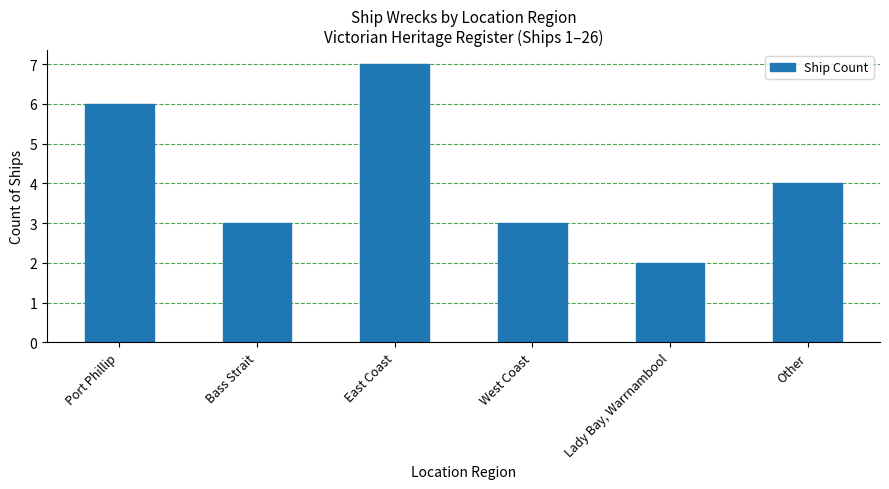

What is the sum of all values?

25